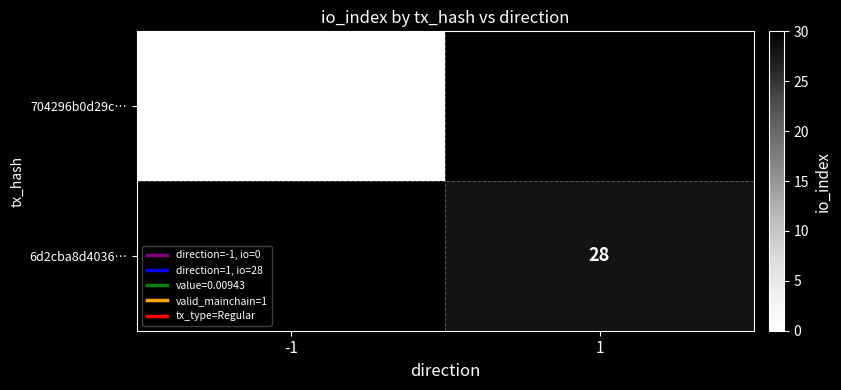

List the series in order of their peak value, lowest first.

704296b0d29c…, 6d2cba8d4036…